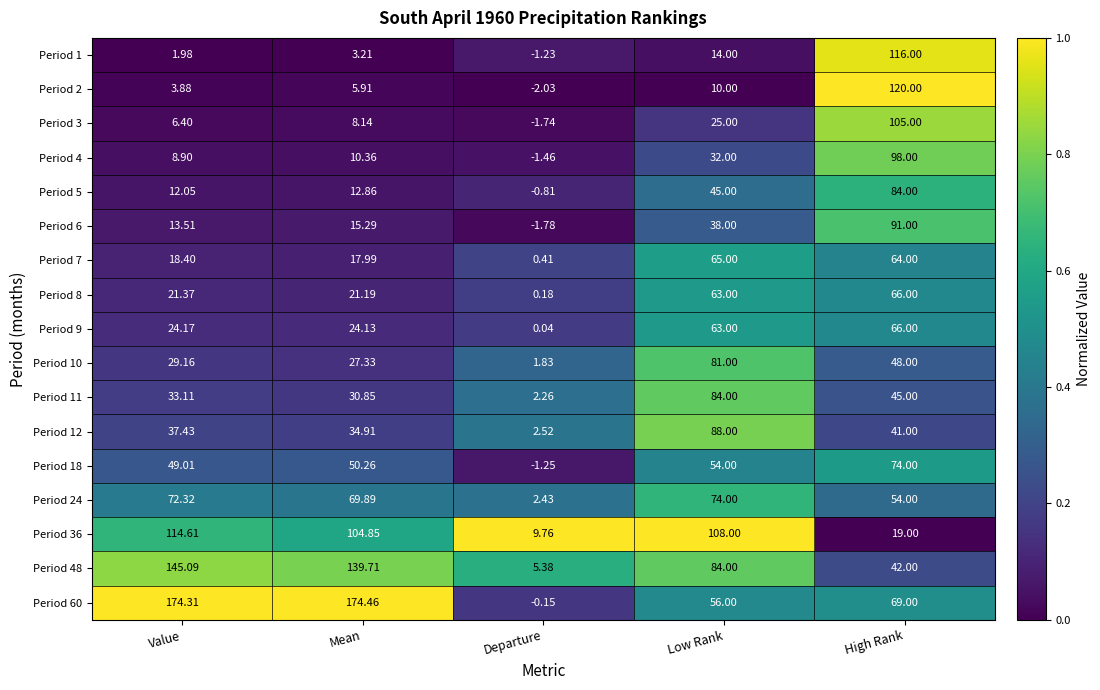

At which label does Period 1 reach its peak?

High Rank